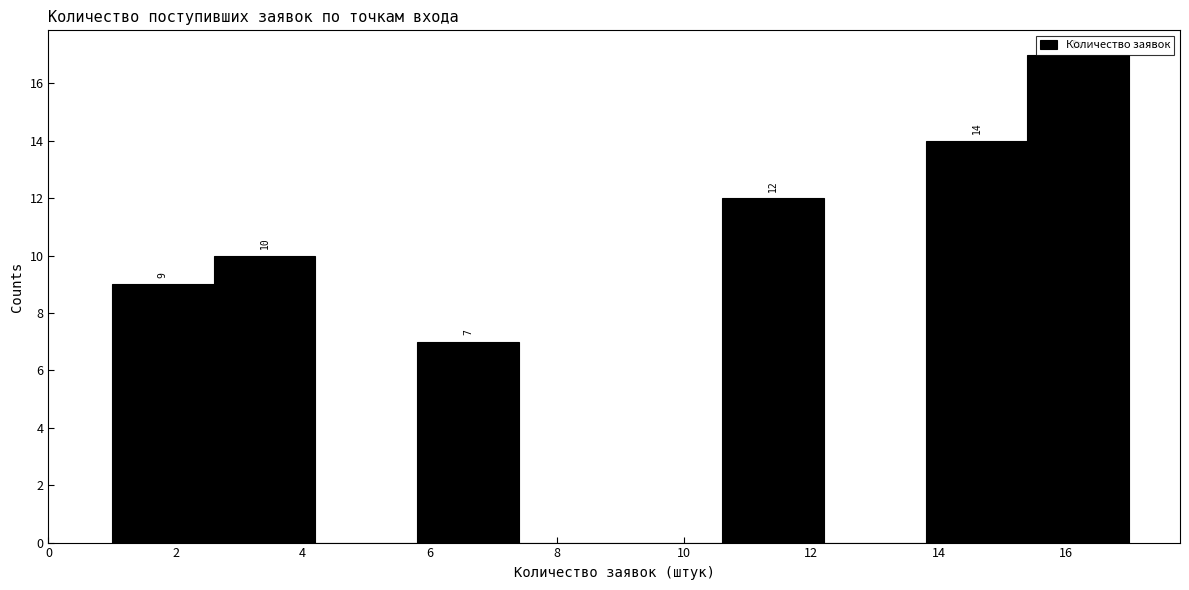

Which range on the x-axis has the tallest bar?

15.4 to 17.0